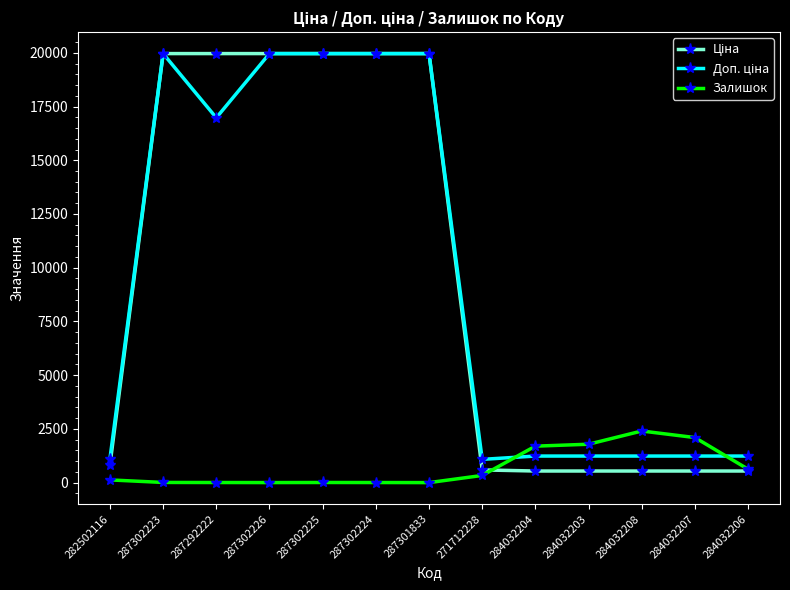

What is the label of the 11th point from the right?

287292222